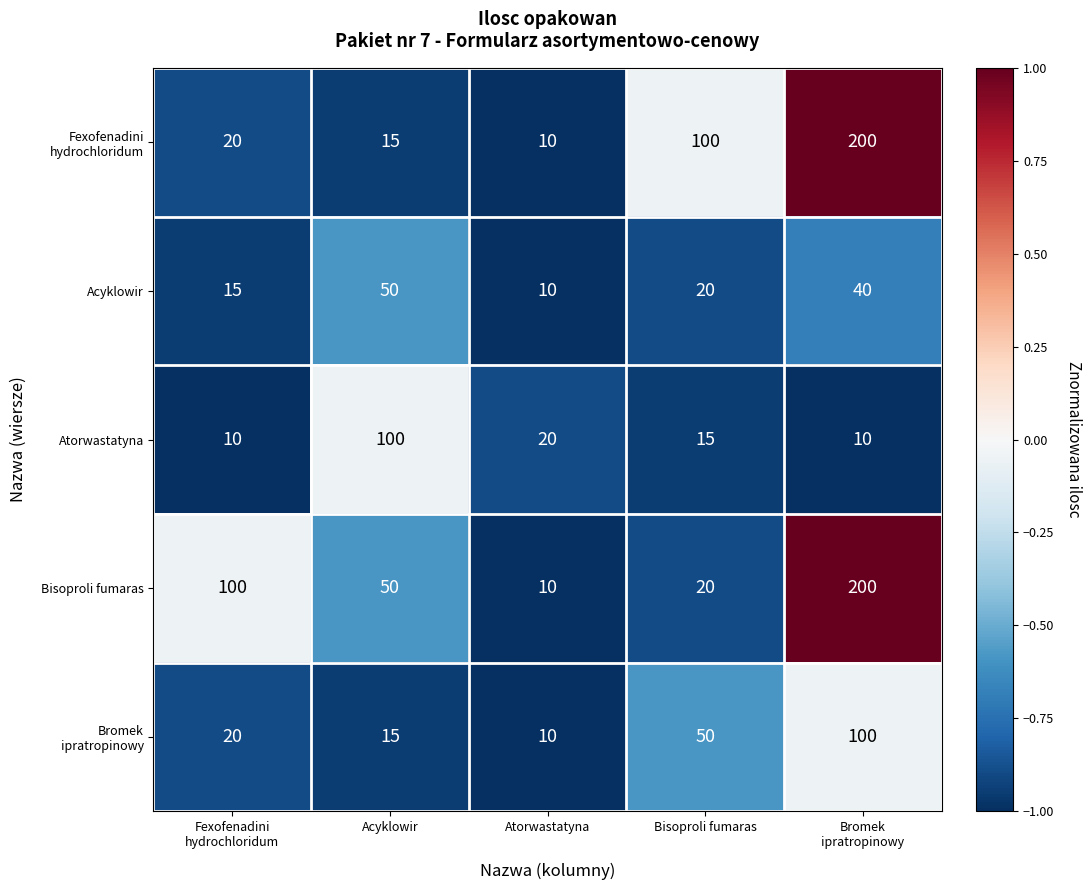

What is the average value of the Atorwastatyna series?

31